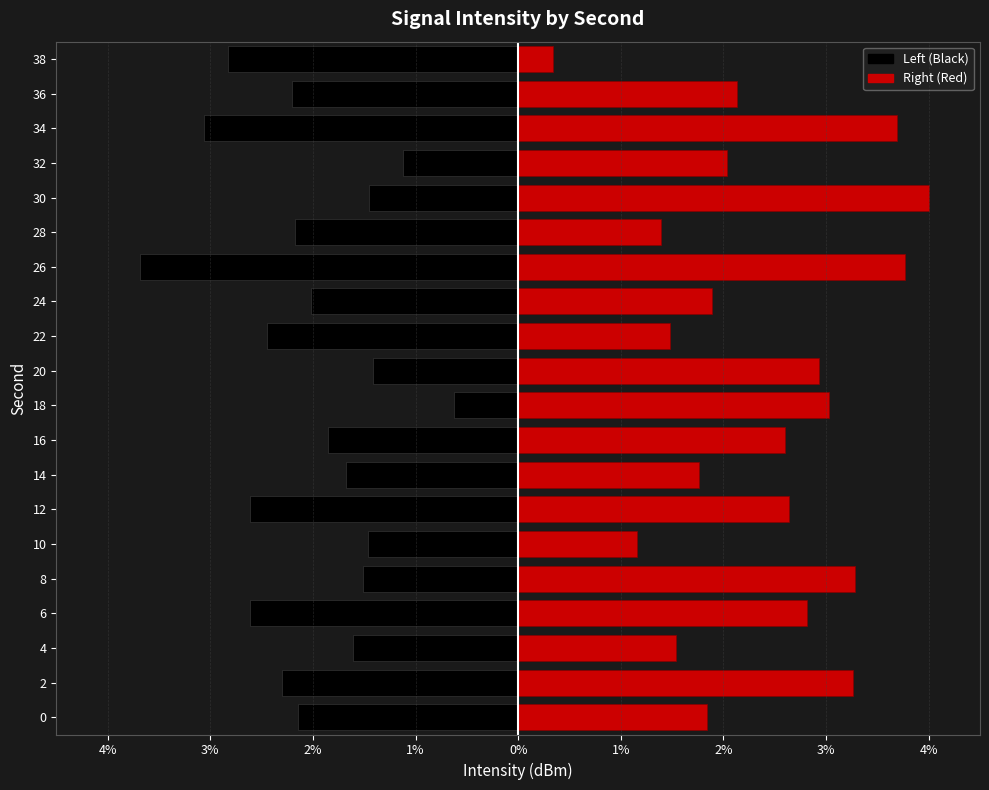

What is the maximum value shown in the chart?

4.0